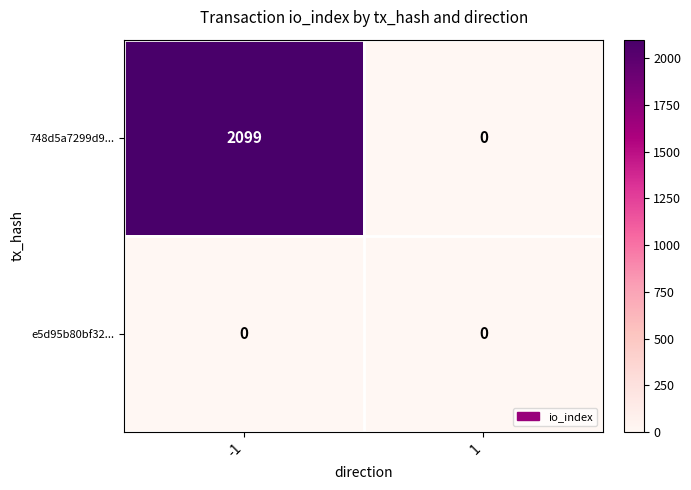

Rank the series by their average value, from highest to lowest.

748d5a7299d9..., e5d95b80bf32...